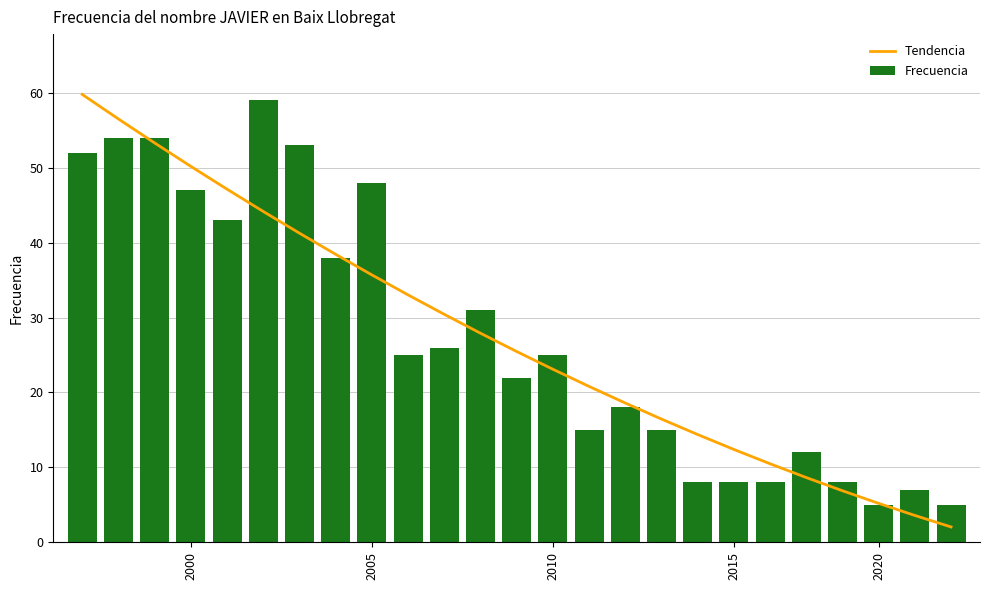

What is the sum of all Tendencia values?

686.0